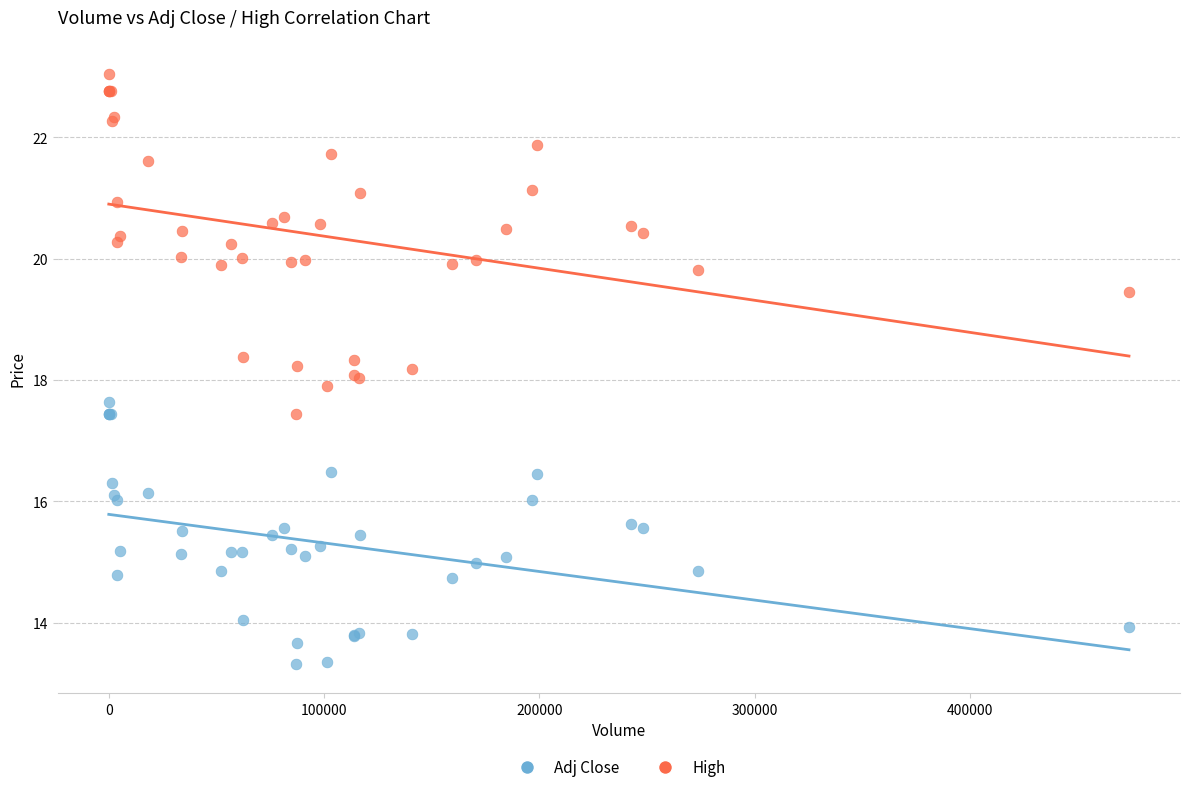

Which series has the largest Y range (max minus min)?

High